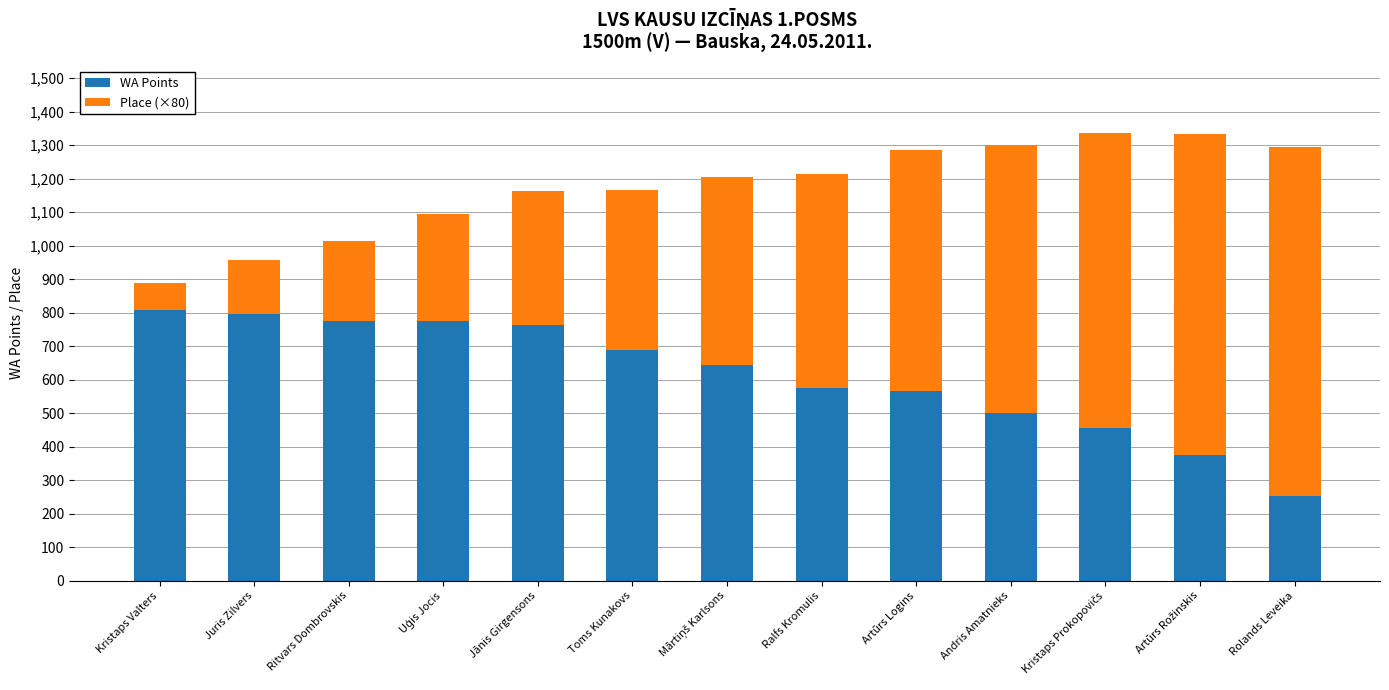

What is the minimum value for WA Points?

253